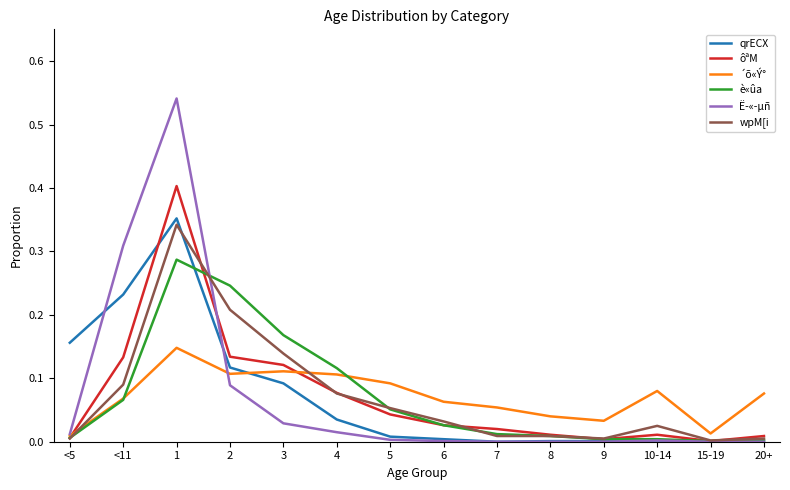

The qrECX series shows 0.0 at 20+. True or false?

True